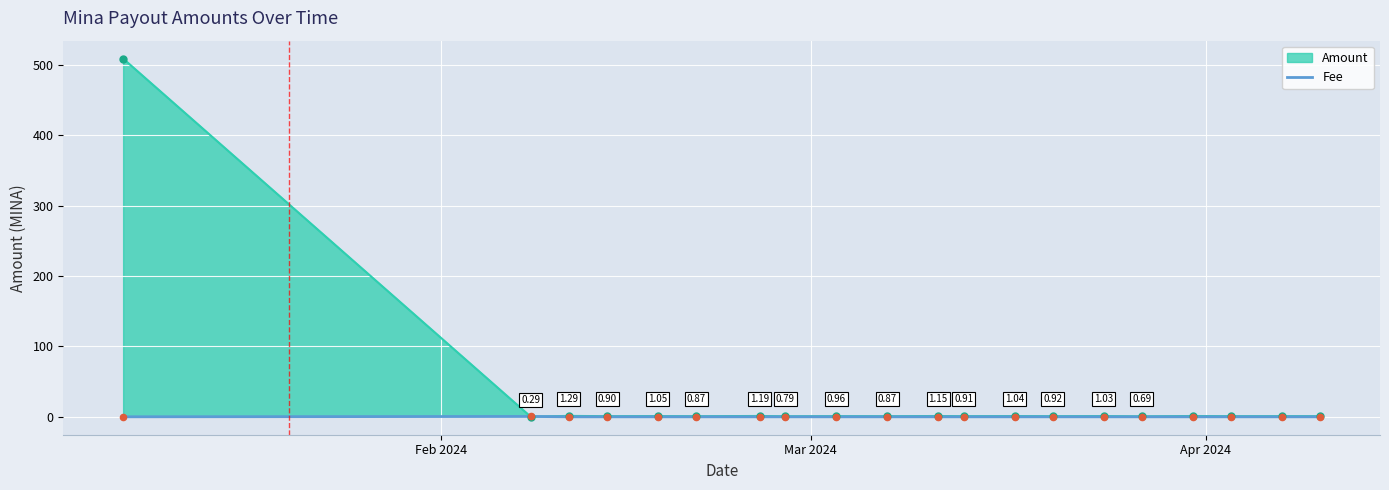

Which series has the widest spread of values?

Amount